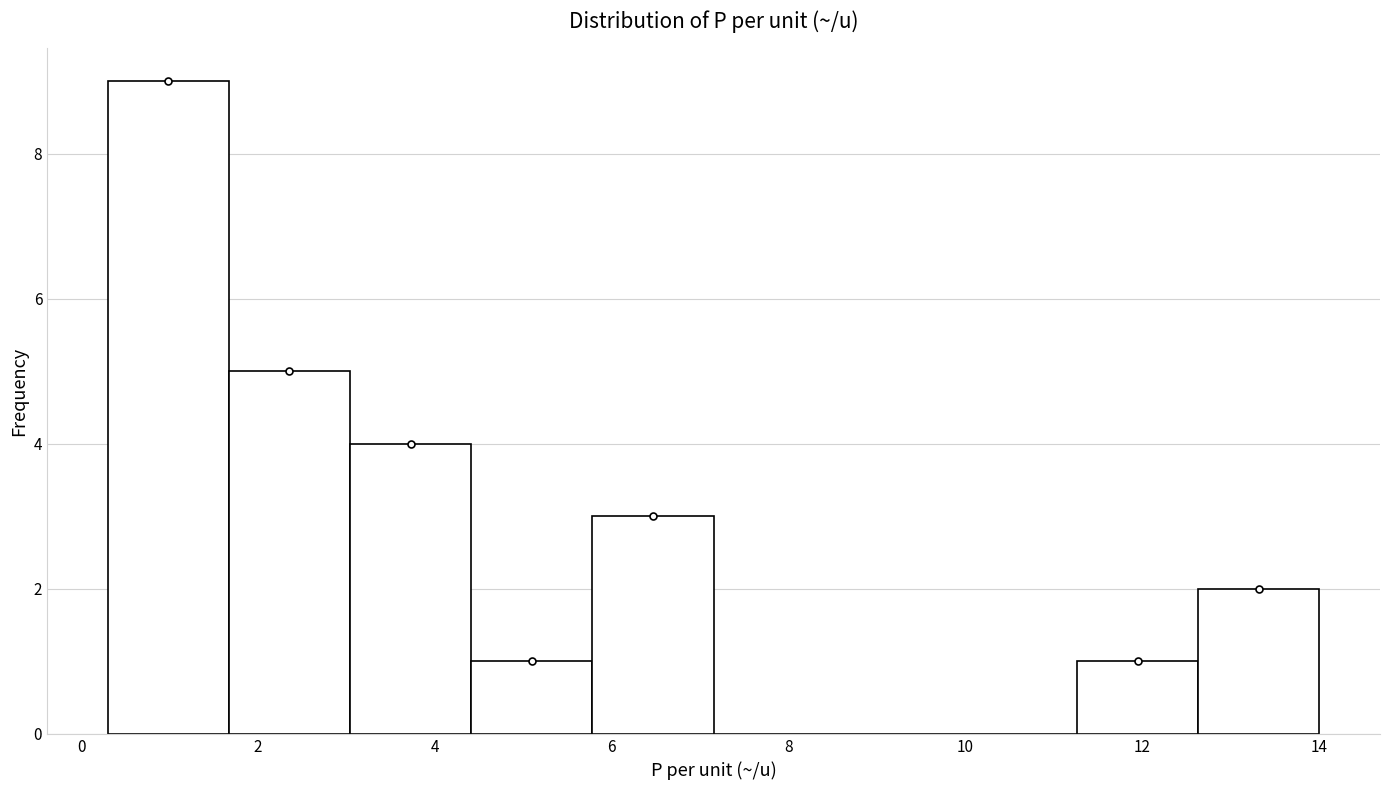

Which range on the x-axis has the tallest bar?

0.4 to 1.6